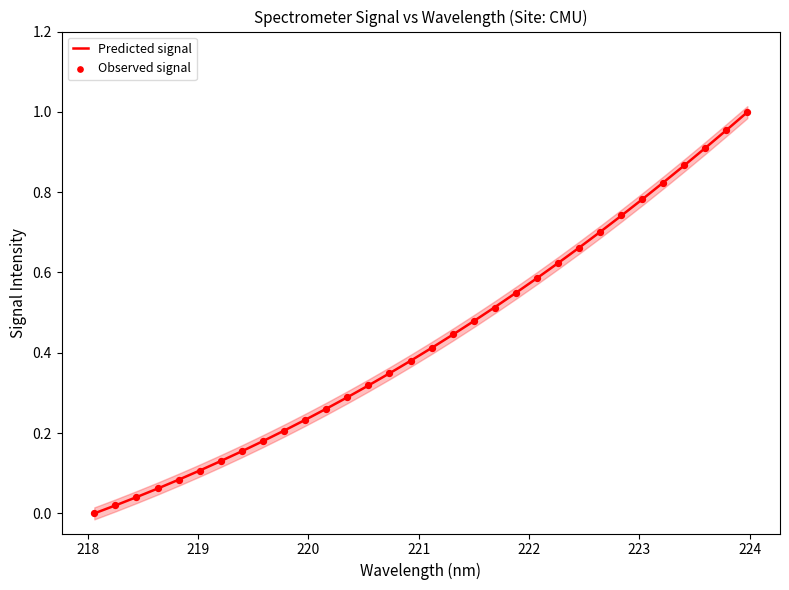

At how many categories does at least one series exceed 0?

32